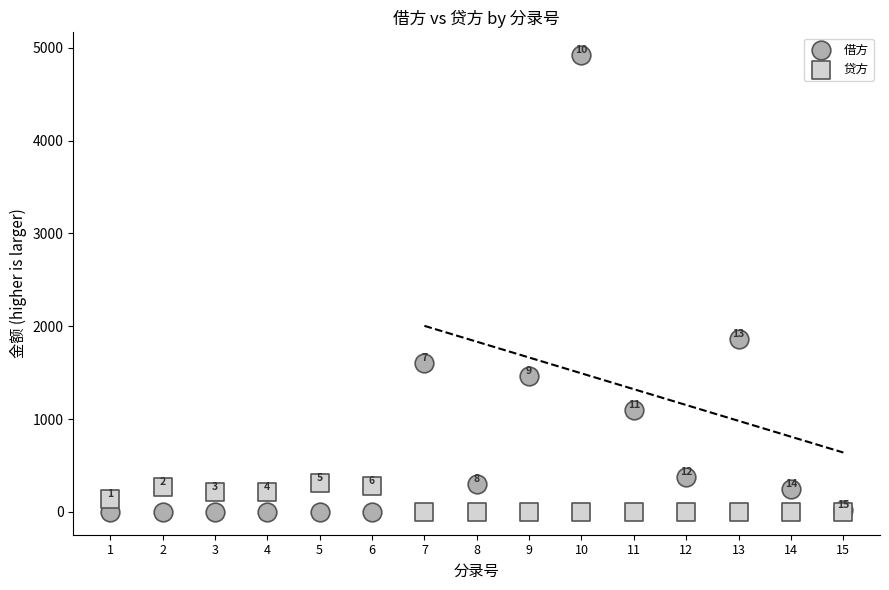

In the 借方 series, what Y value is closest to 2460?

1861.5